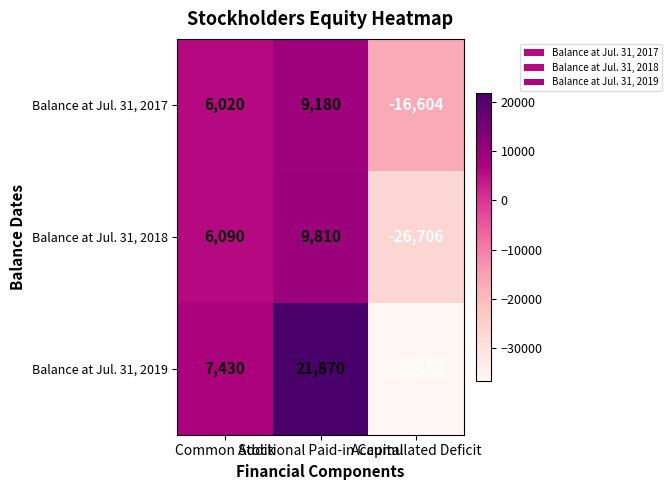

At which category is the sum across all series the highest?

Additional Paid-in Capital